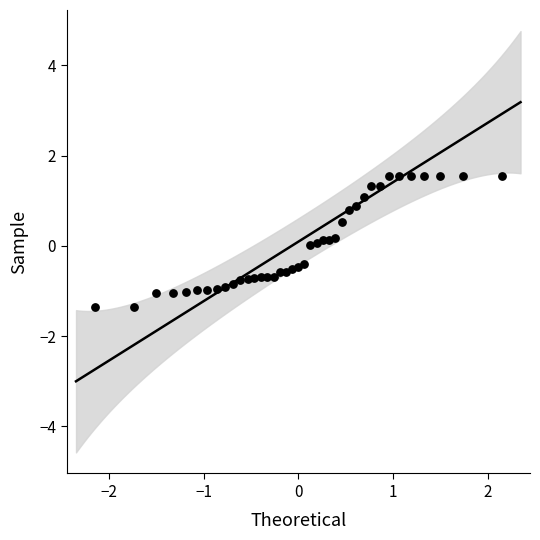

What is the range of Y values (max minus min)?

2.9